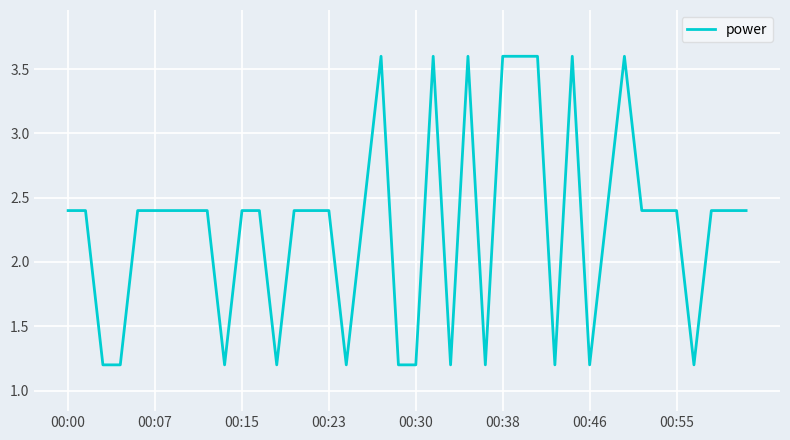

What is the difference between the maximum and minimum values?

2.4